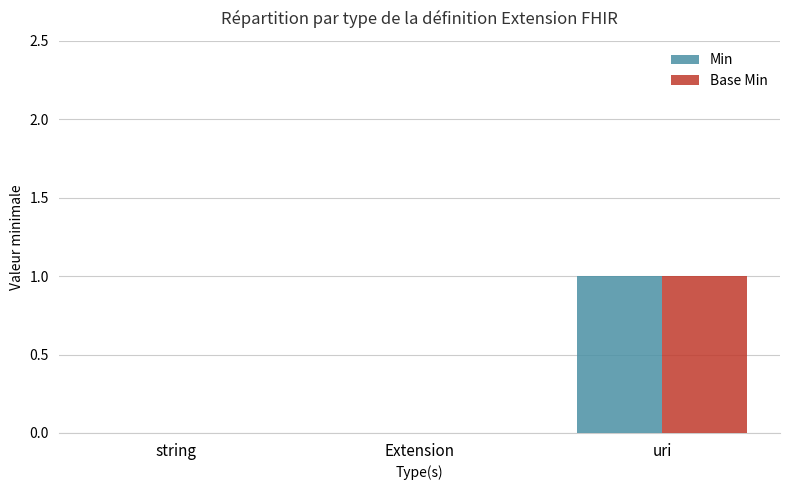

The value of Min at string is 0. True or false?

True